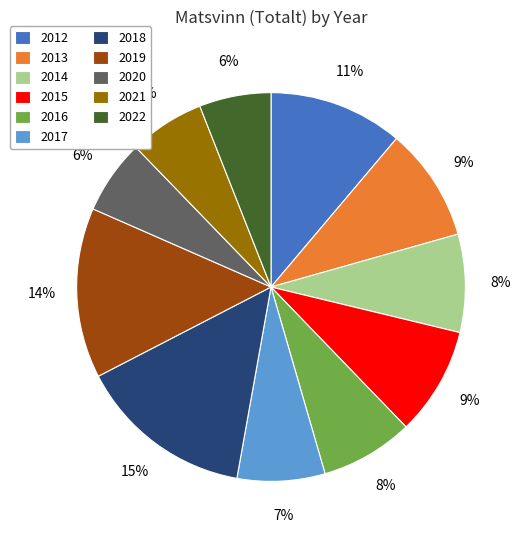

Approximately how many times larger is the value at 2012 compared to 2019?

0.8